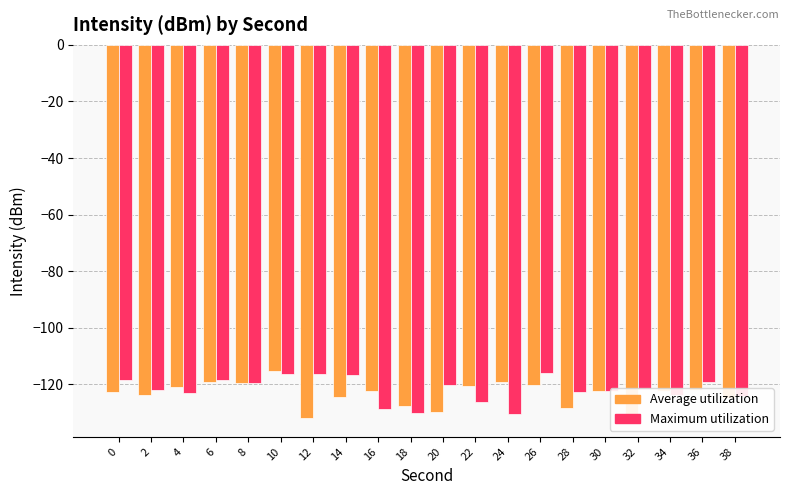

How many bars are there in each group?

2